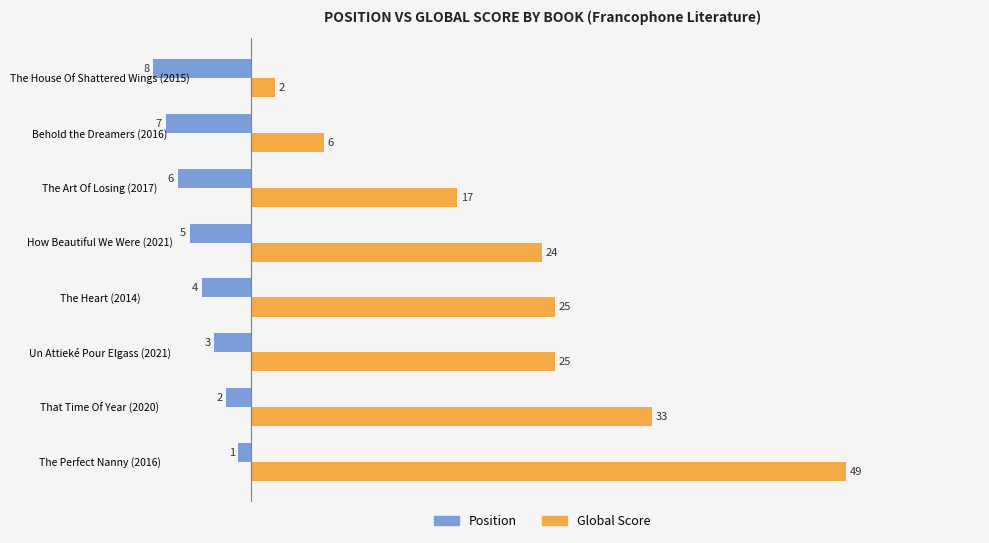

Is it true that Global Score equals 2 at The House Of Shattered Wings (2015)?

True